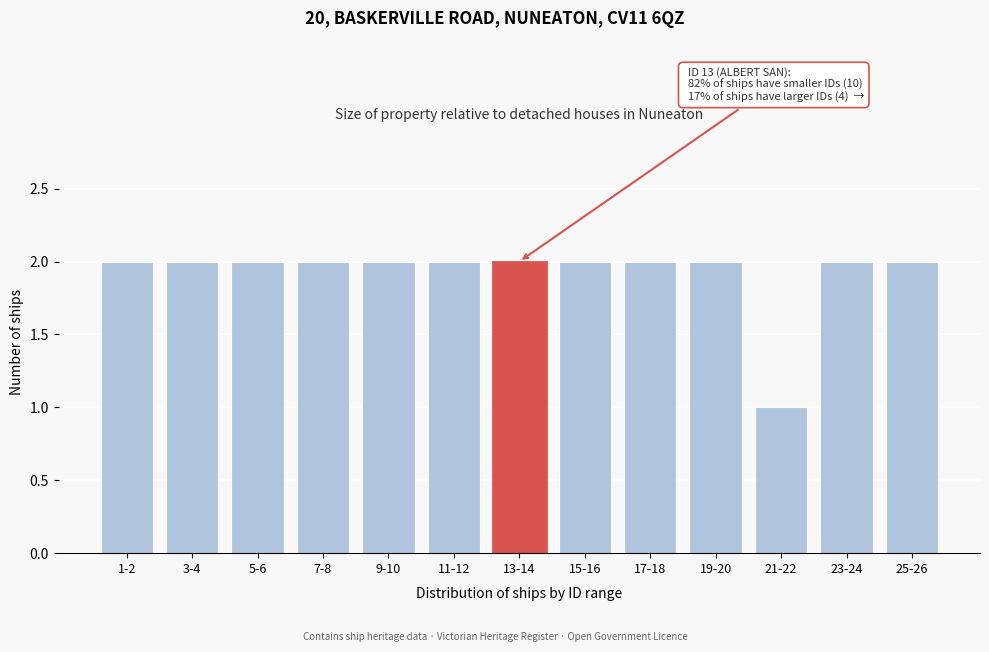

Reading right to left, transcribe all the data shown in this chart.

2	2	1	2	2	2	2	2	2	2	2	2	2